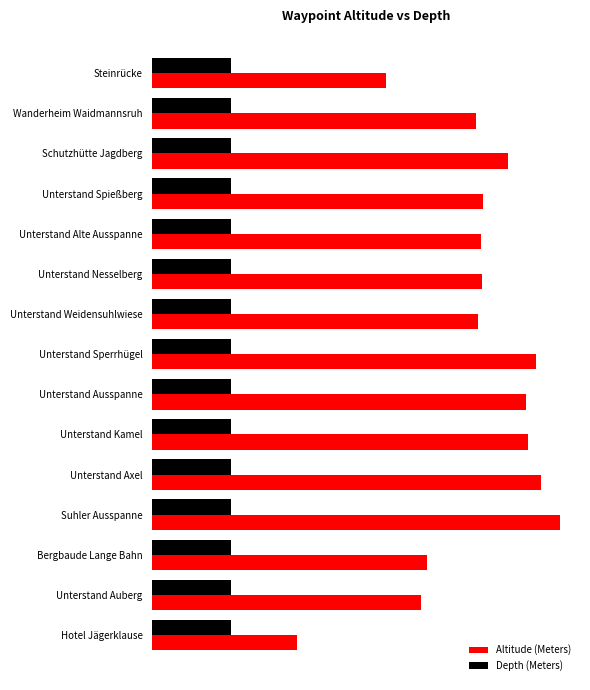

What are all the series names shown in the legend?

Altitude (Meters), Depth (Meters)